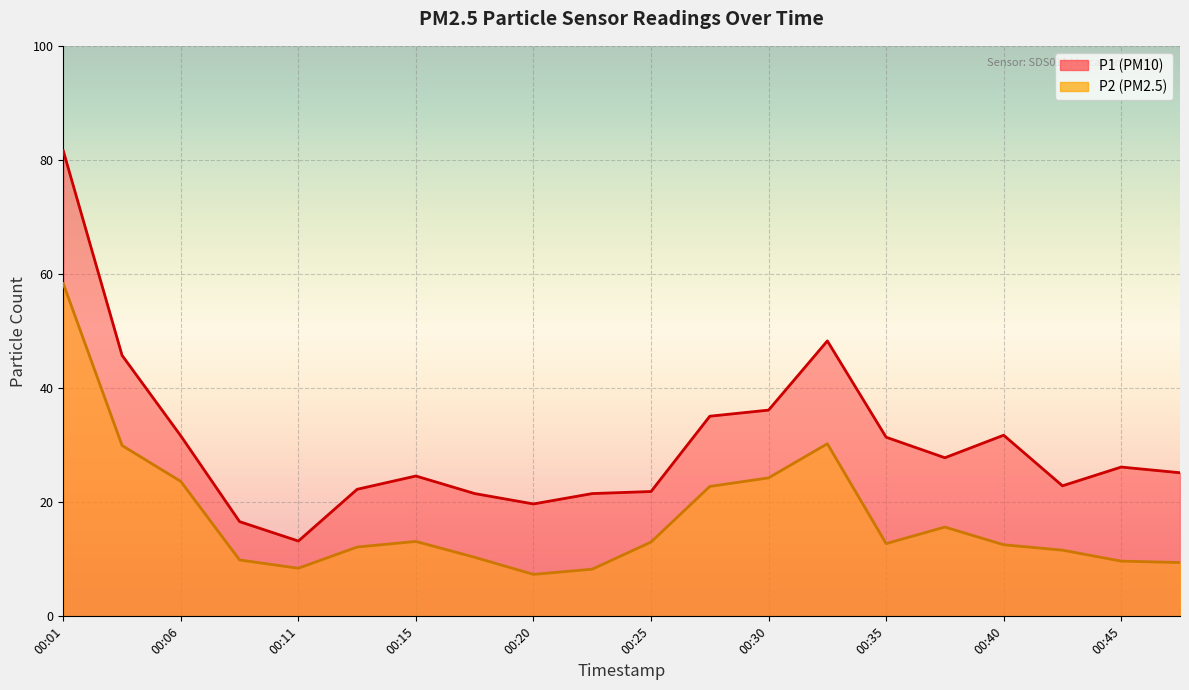

Which has a higher value, 00:13 or 00:25?

00:13